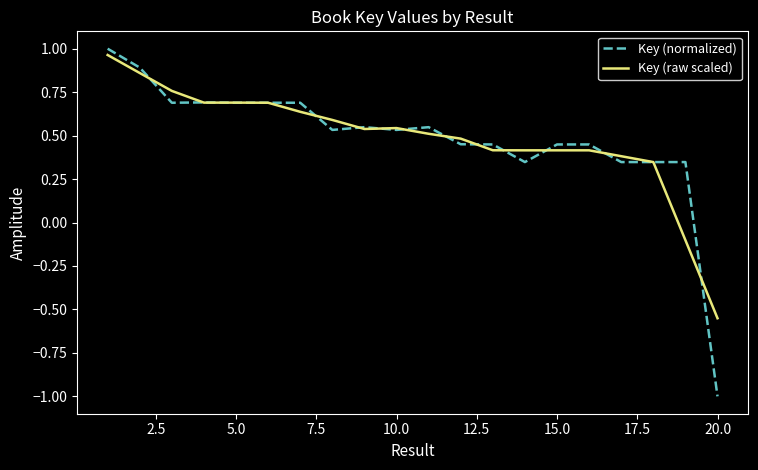

Count the number of categories in the chart.

20